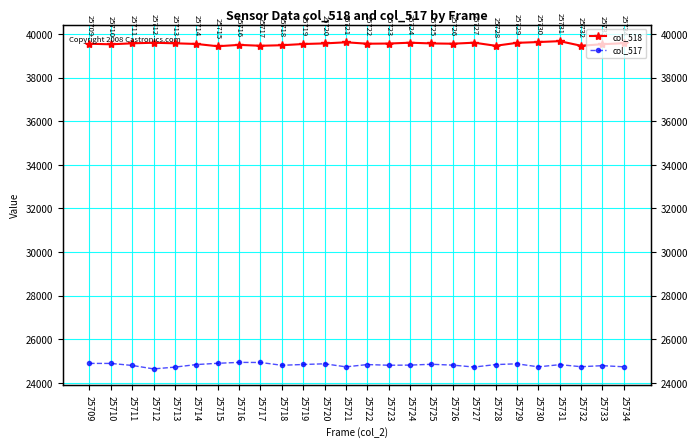

The col_518 series shows 39485 at 25718. True or false?

True